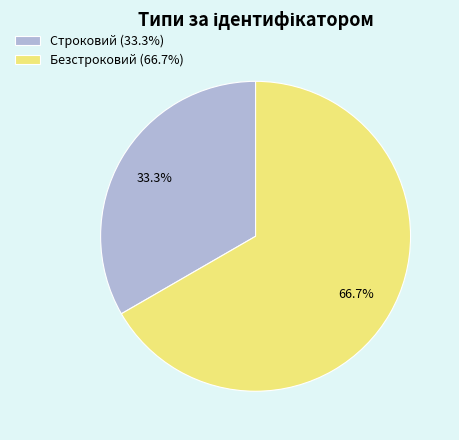

Approximately how many times larger is the value at Строковий compared to Безстроковий?

0.5